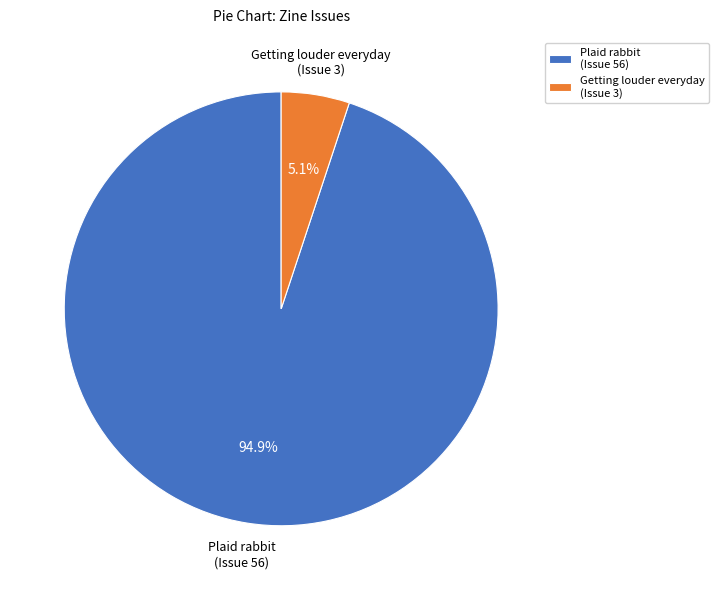

Combined, do Getting louder everyday (Issue 3) and Plaid rabbit (Issue 56) account for over 50%?

Yes